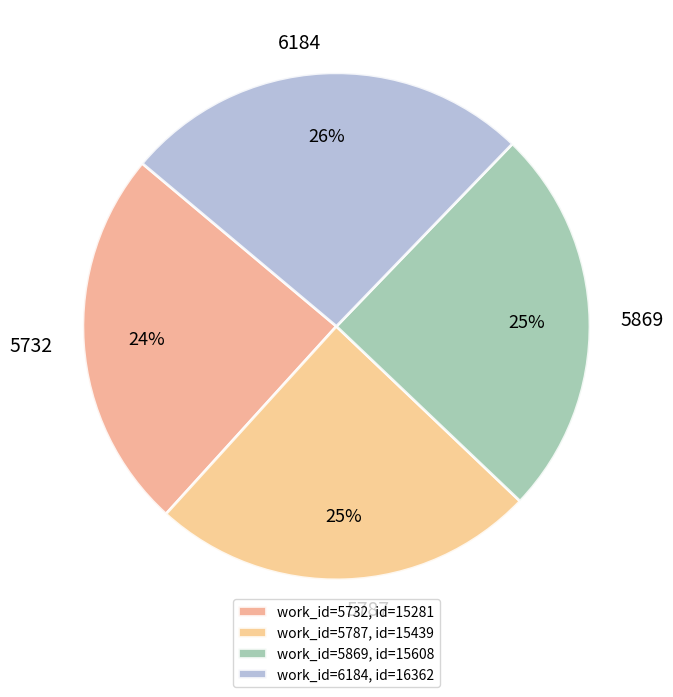

True or false: 5732 accounts for 24% of the total.

True